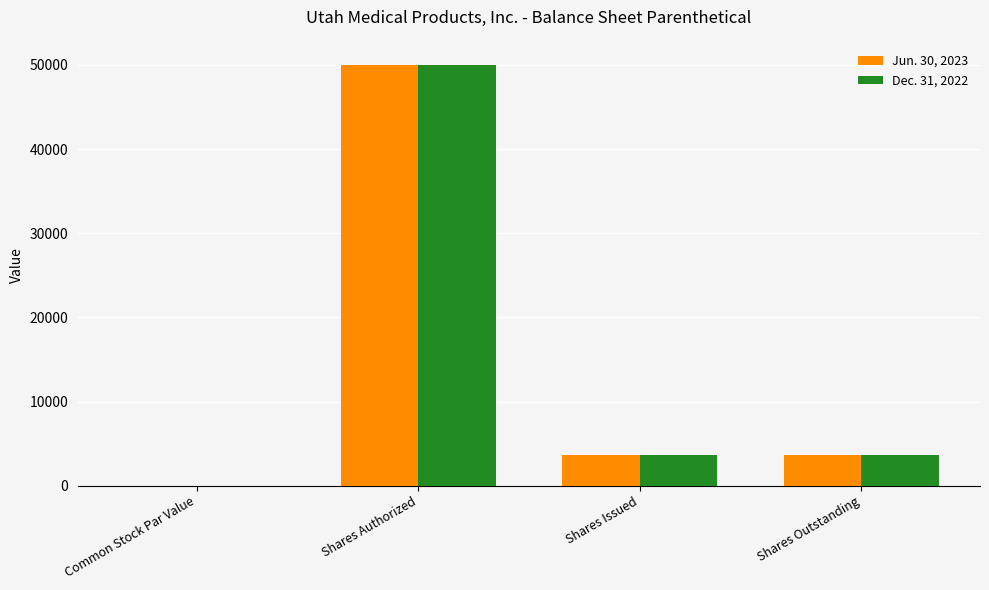

What is the greatest value displayed?

50000.0